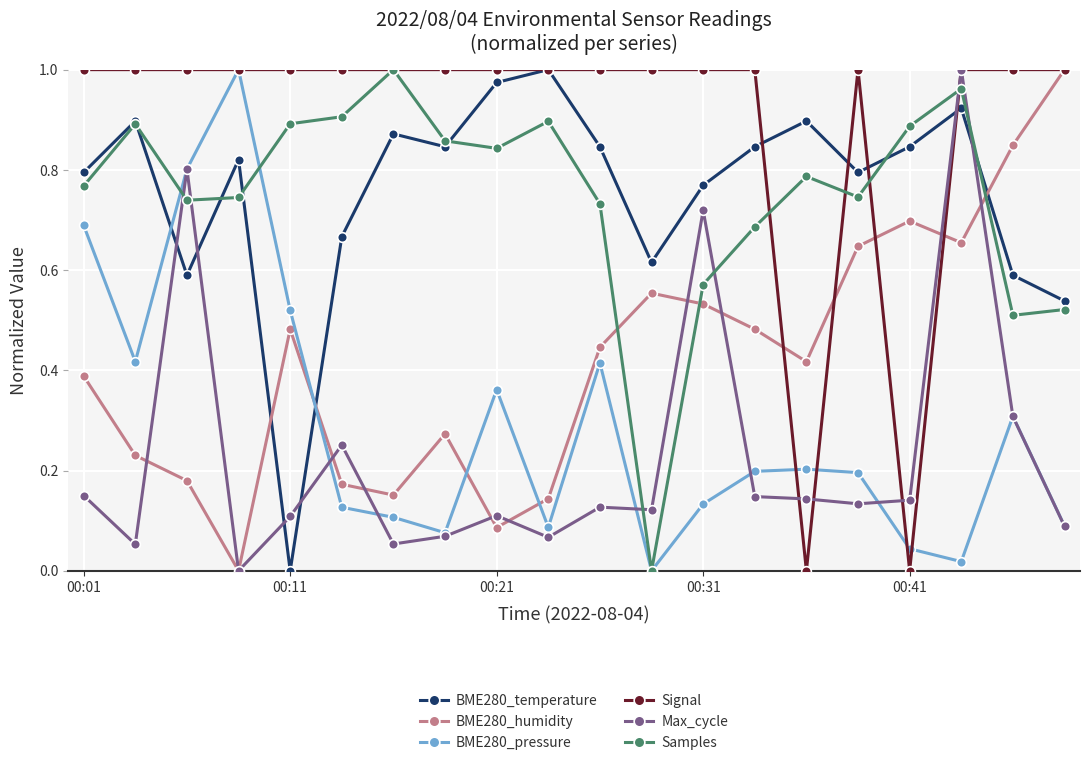

True or false: Samples and BME280_humidity cross at least once.

True